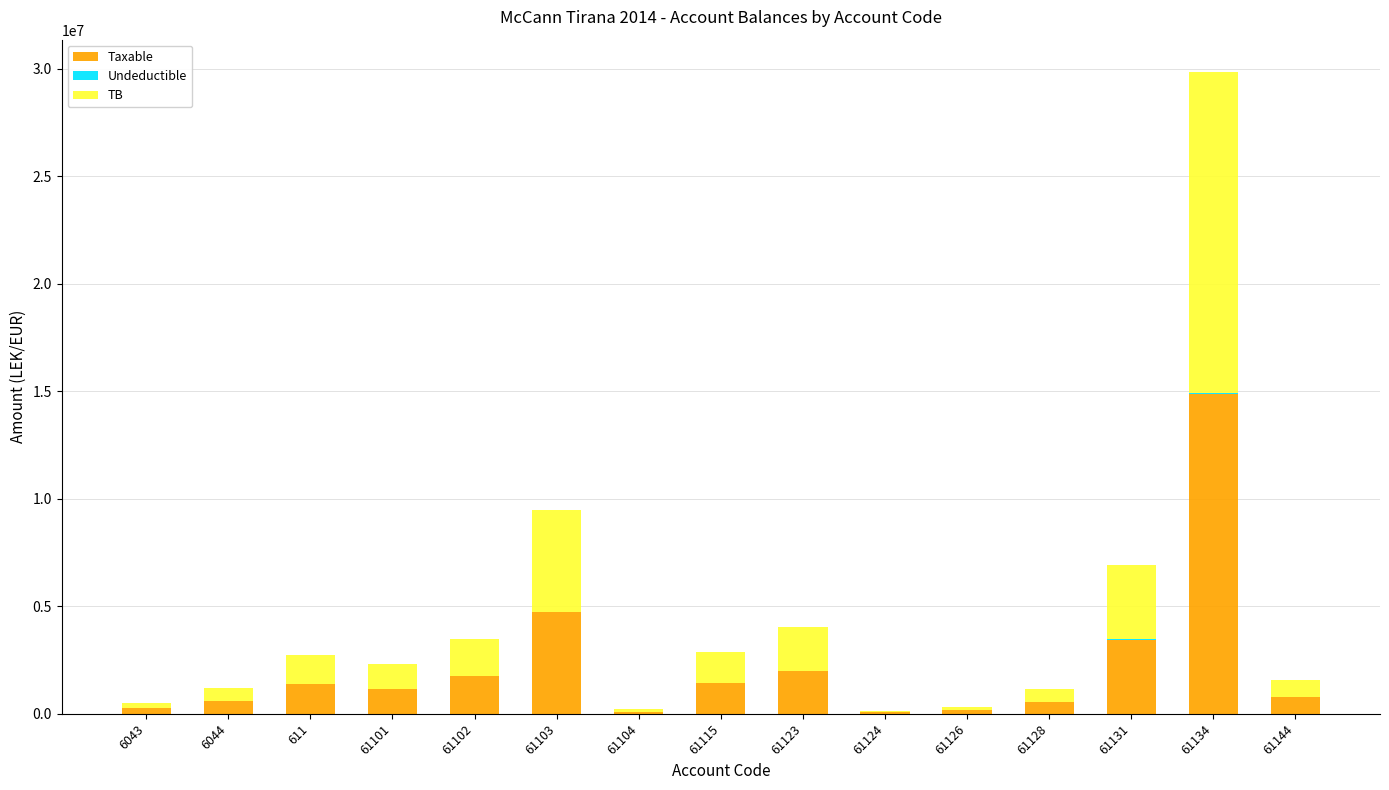

What is the sum of all Taxable values?

33231204.0